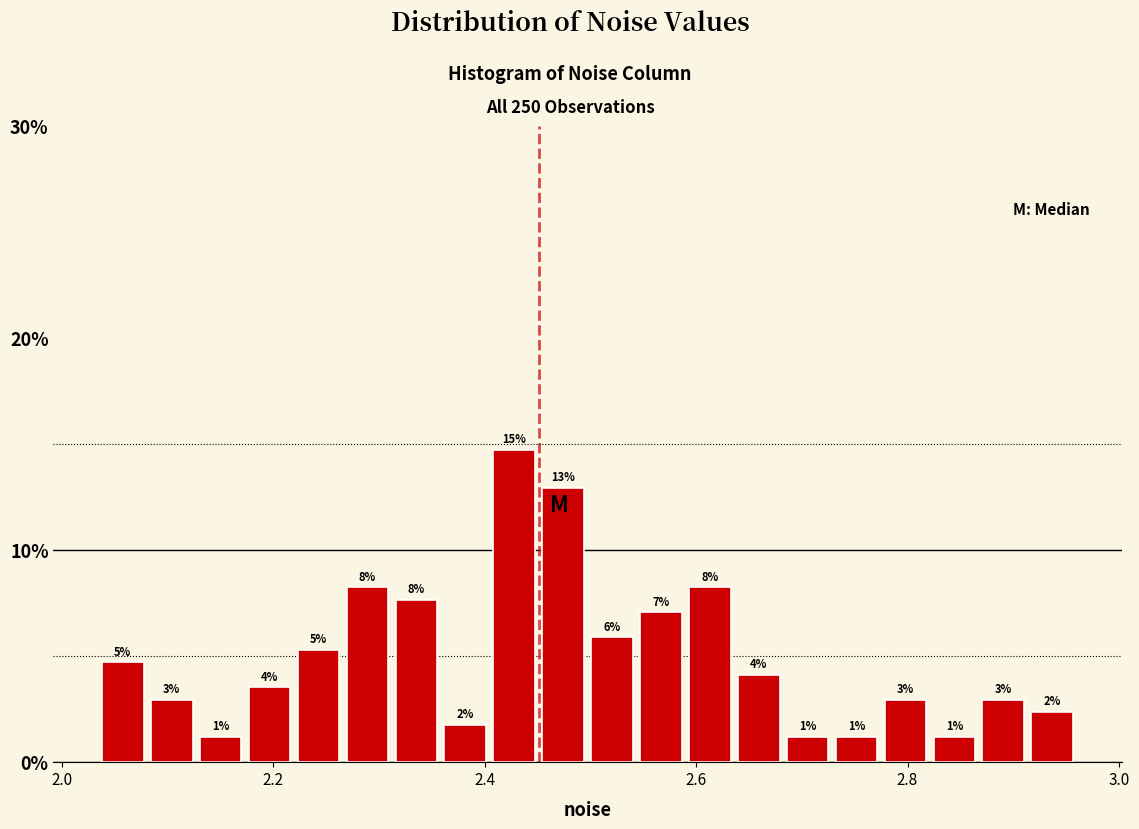

Read against the x-axis, roughly where is the centre of the tallest bar?

2.42